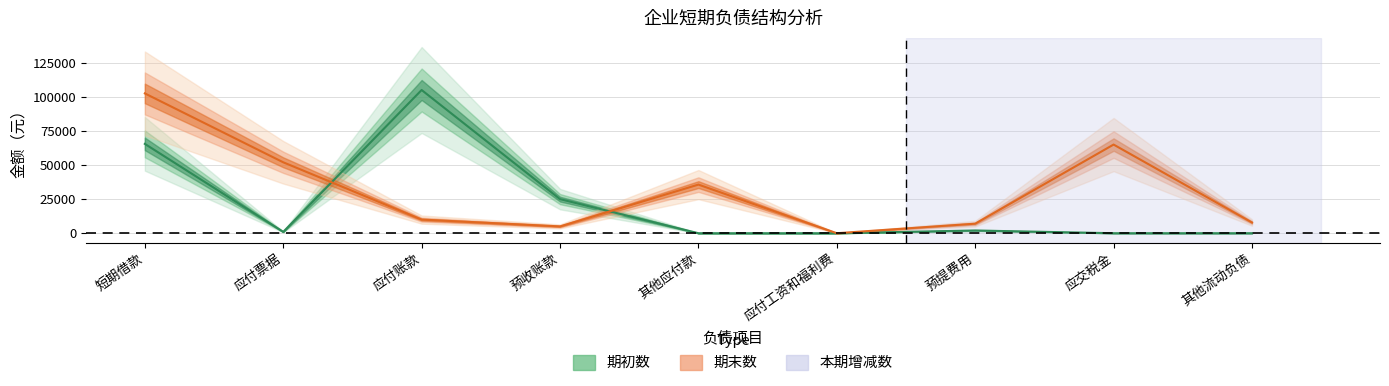

Is this an area chart (filled region under the line)?

No